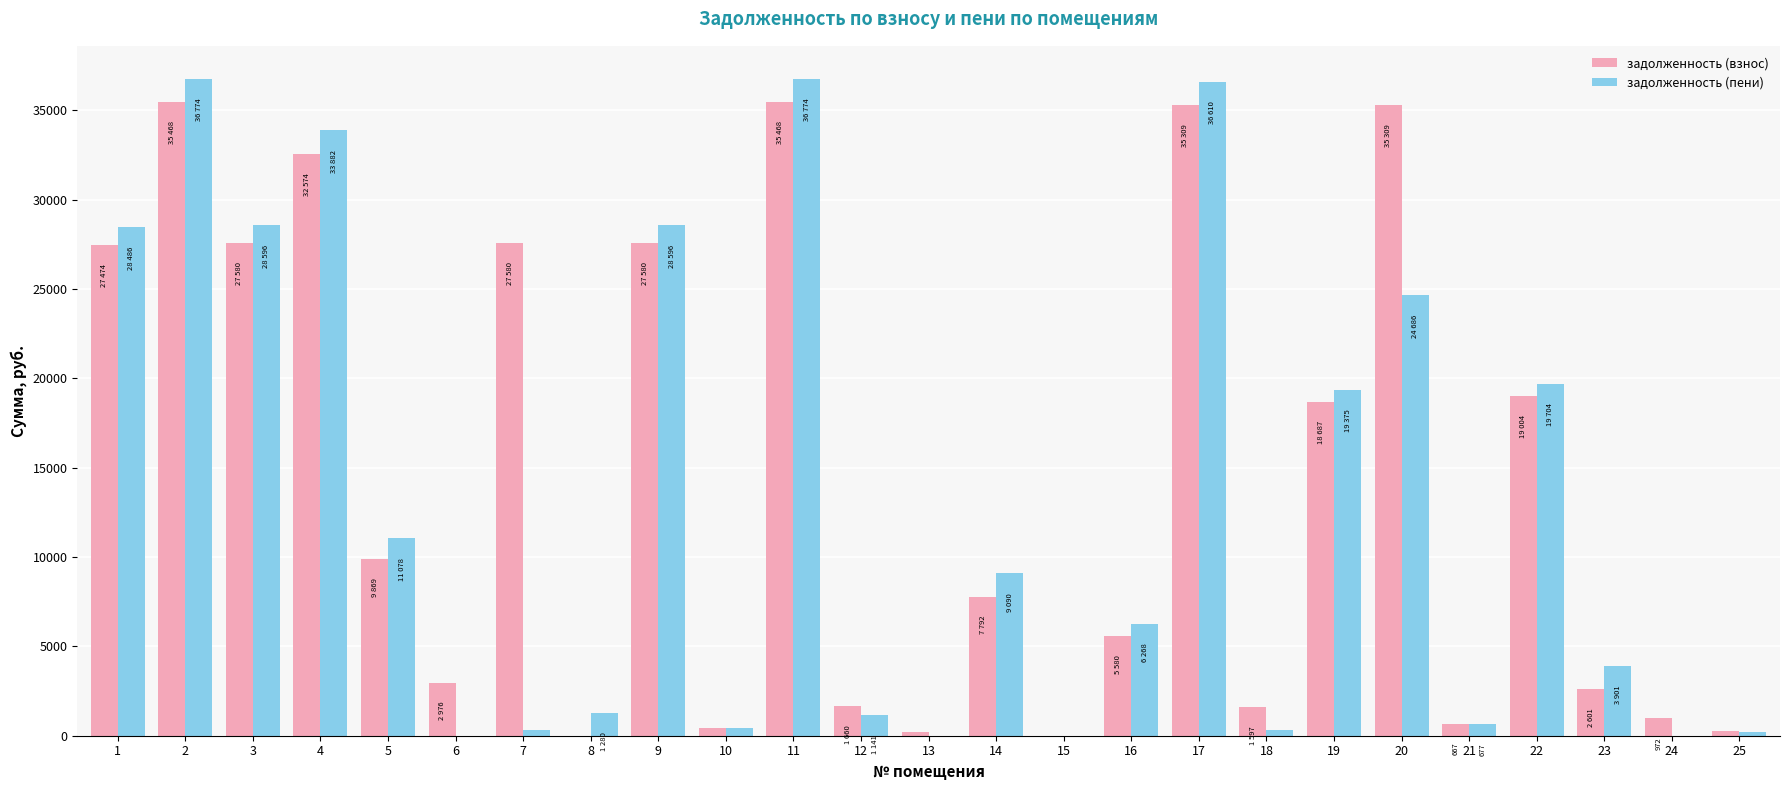

Between 14 and 16, which series saw the biggest shift?

задолженность (пени)